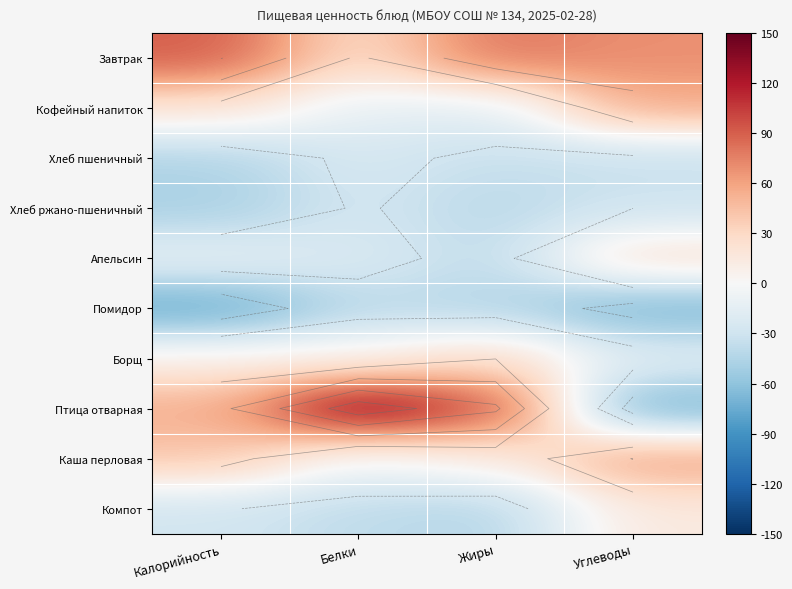

The Компот series shows -43.8 at Жиры. True or false?

True